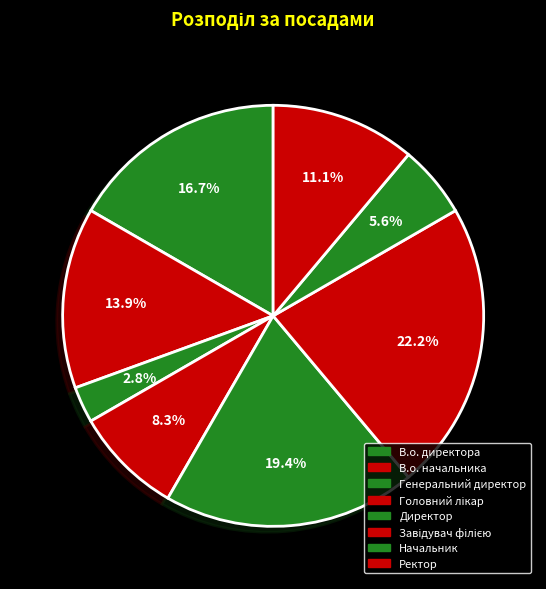

Is В.о. директора the majority of the pie?

No